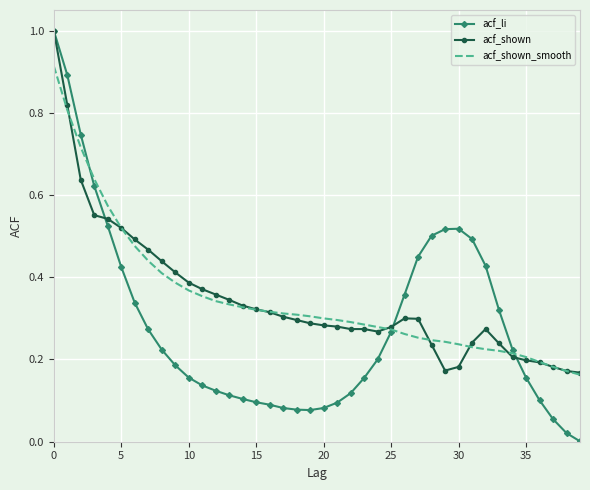

Which series has the largest range (max minus min)?

acf_li